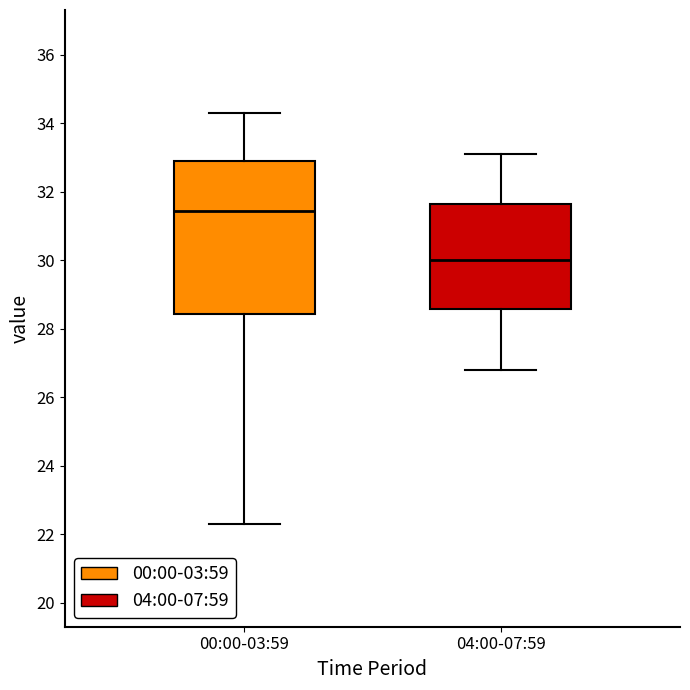

Reading left to right, transcribe this box plot: for each box, give where its median line is, the range the box spans, and where its two whiskers end, as read against the y-axis. The values are not printed on the chart, so give them approximately, as read against the axis.

00:00-03:59: median 31.4, box 28.4 to 32.8, whiskers 22.4 to 34.4
04:00-07:59: median 30.0, box 28.6 to 31.6, whiskers 26.8 to 33.2